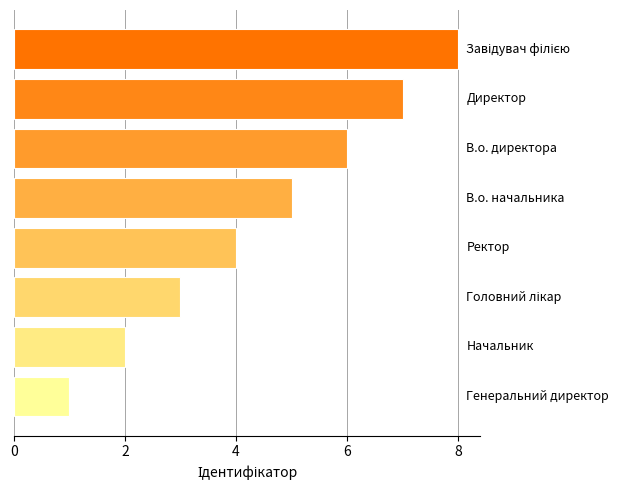

What is the difference between the maximum and minimum values?

7